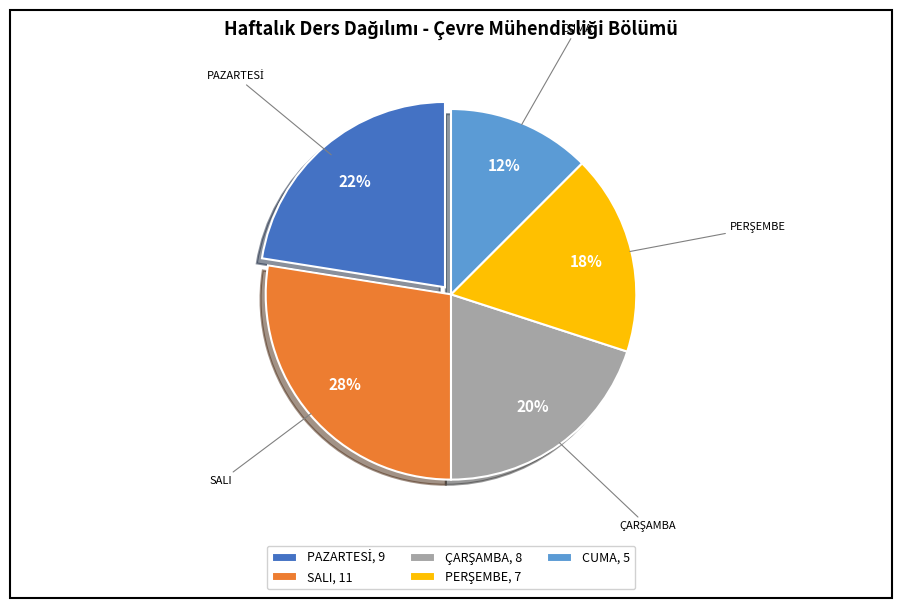

True or false: SALI, 11 accounts for 28% of the total.

True